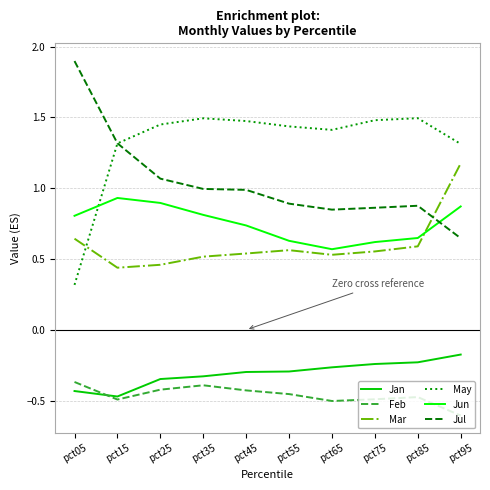

Is the value of Jun at pct55 greater than the value of Mar at pct55?

Yes